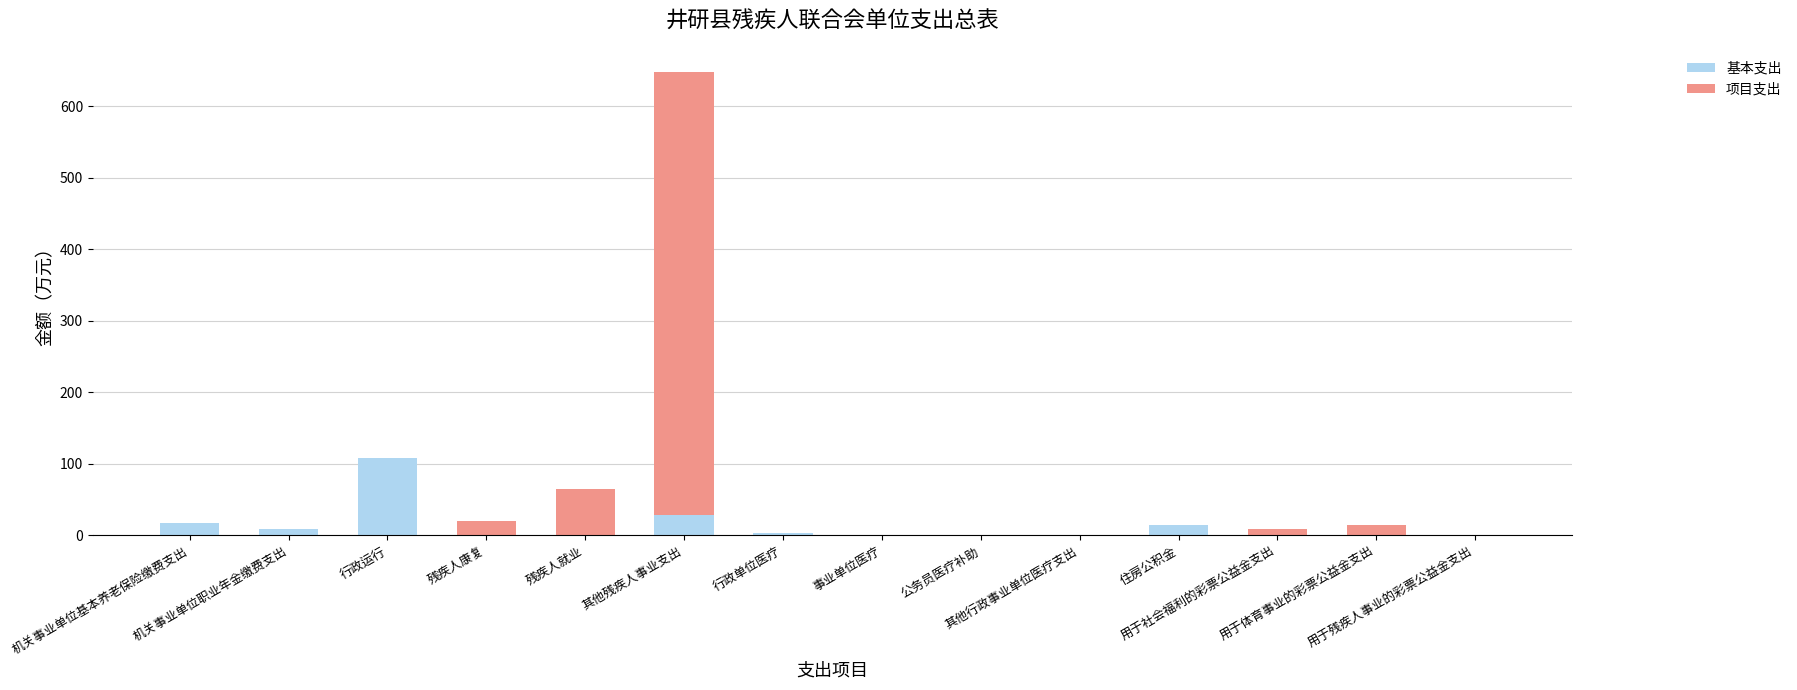

What is the sum of all 基本支出 values?

183.4